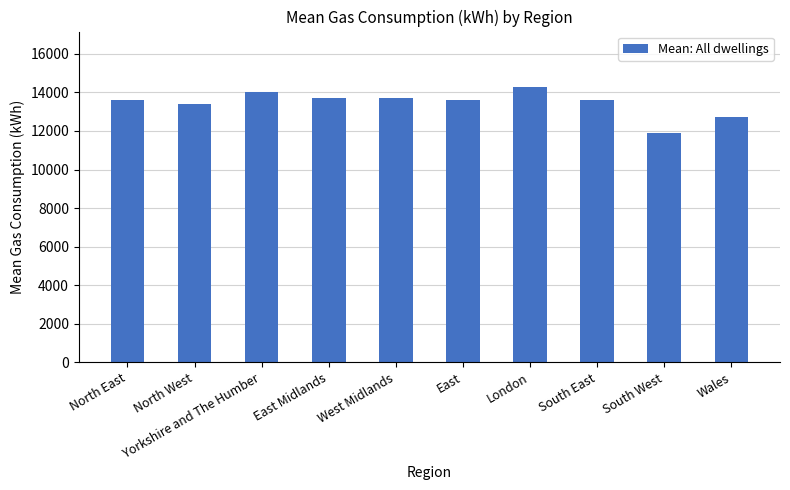

Reading left to right, transcribe all the data shown in this chart.

13600	13400	14000	13700	13700	13600	14300	13600	11900	12700